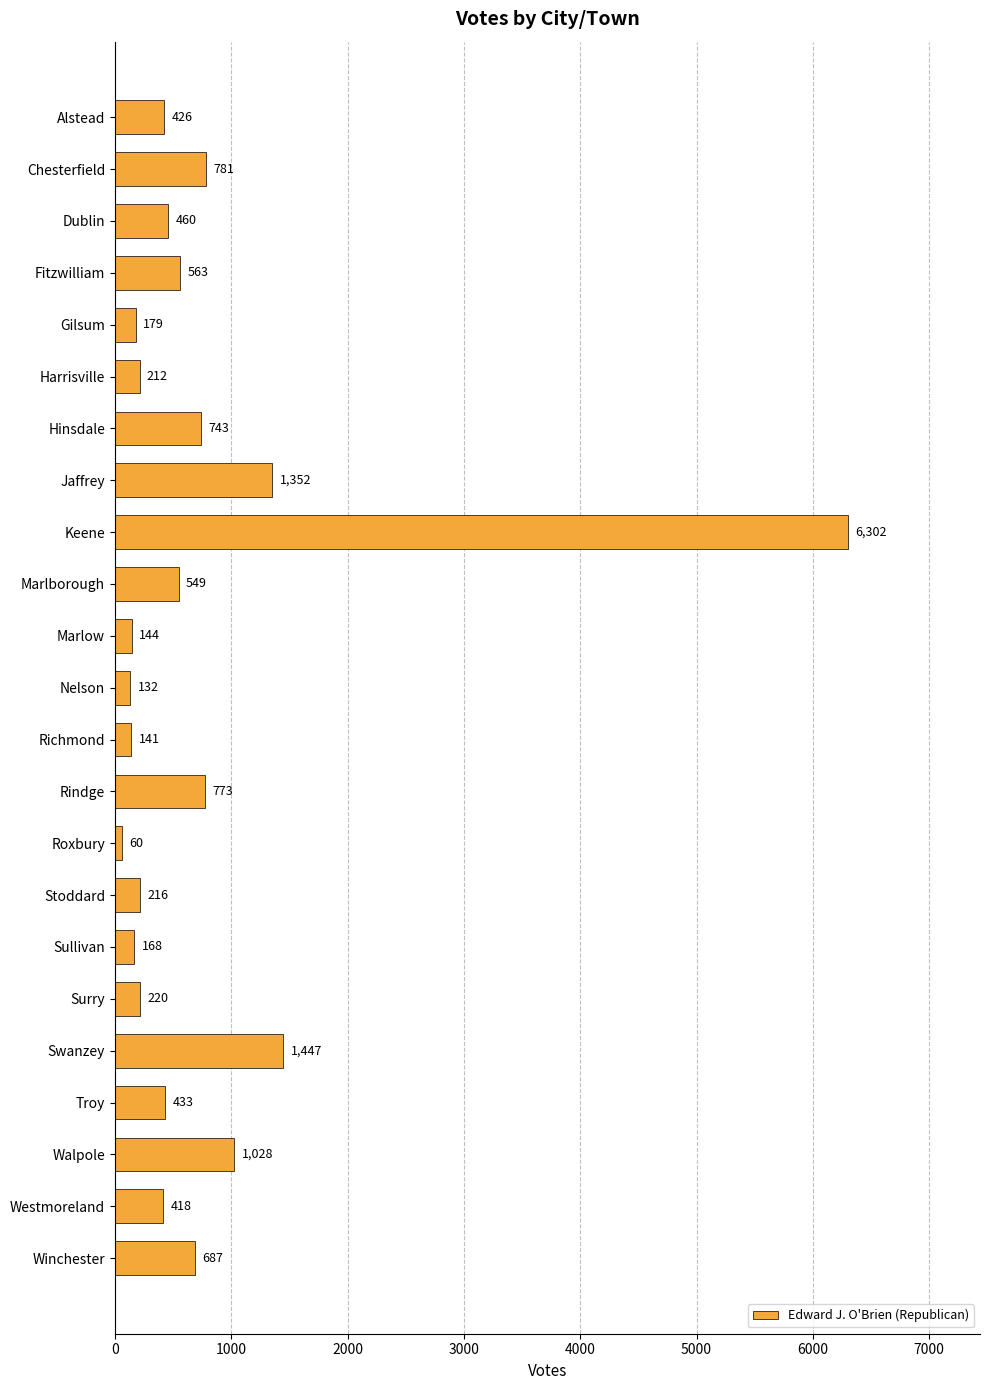

List the labels in order of value, smallest first.

Roxbury, Nelson, Richmond, Marlow, Sullivan, Gilsum, Harrisville, Stoddard, Surry, Westmoreland, Alstead, Troy, Dublin, Marlborough, Fitzwilliam, Winchester, Hinsdale, Rindge, Chesterfield, Walpole, Jaffrey, Swanzey, Keene